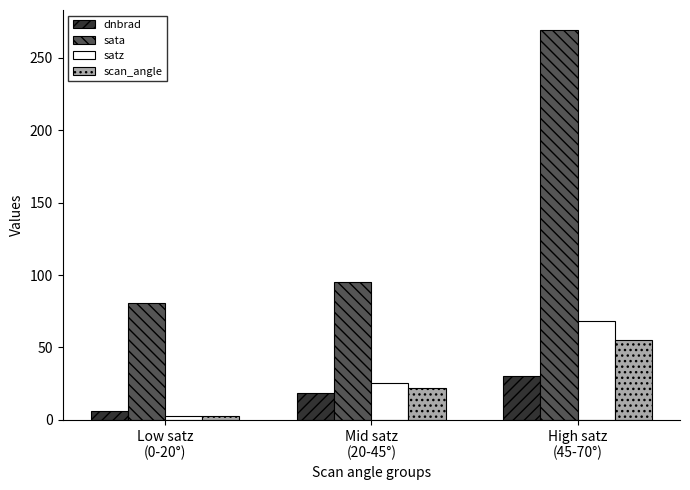

Are the bars grouped side by side (vs. stacked)?

Yes